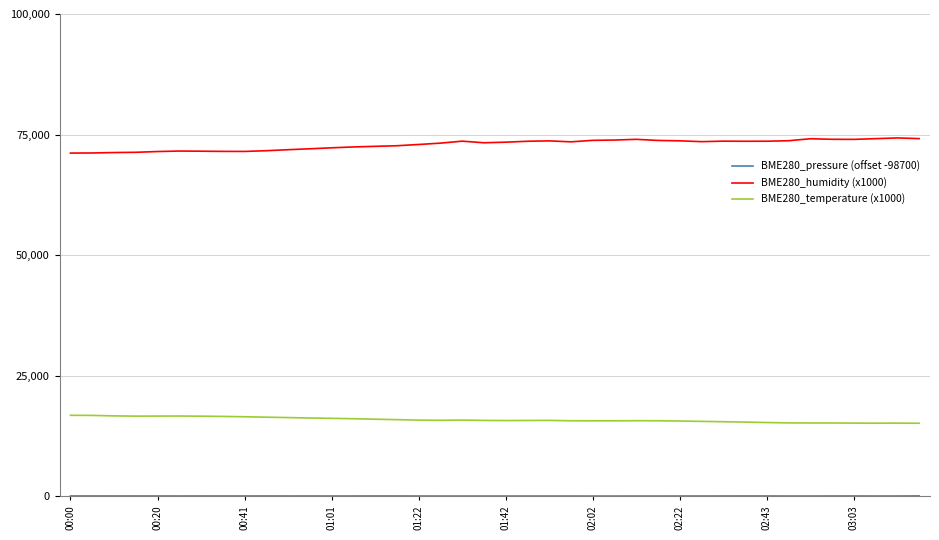

True or false: BME280_humidity (x1000) and BME280_temperature (x1000) intersect in this chart.

False